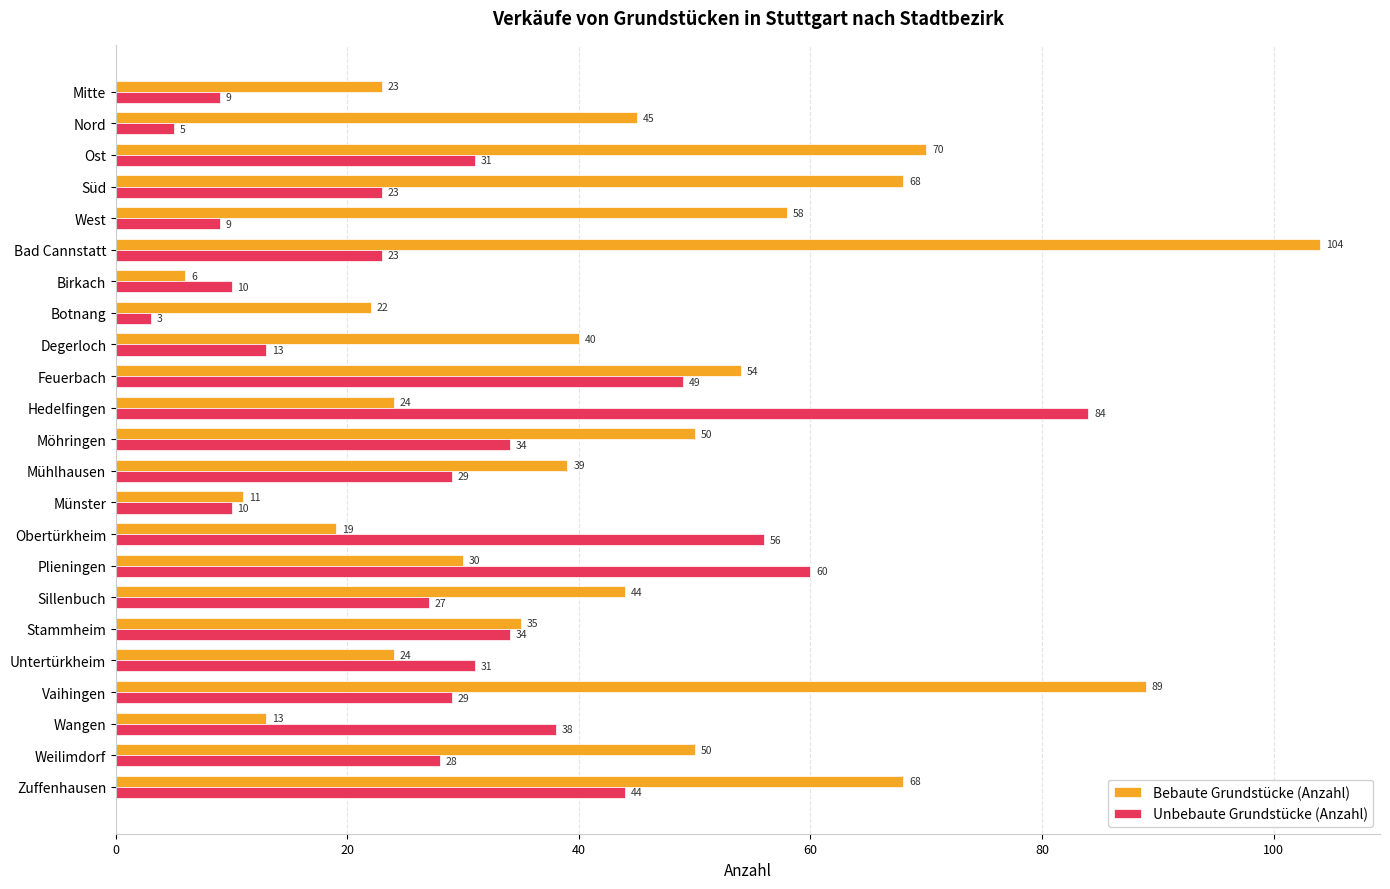

What is the approximate value of Unbebaute Grundstücke (Anzahl) at Mühlhausen, to the nearest 10?

30